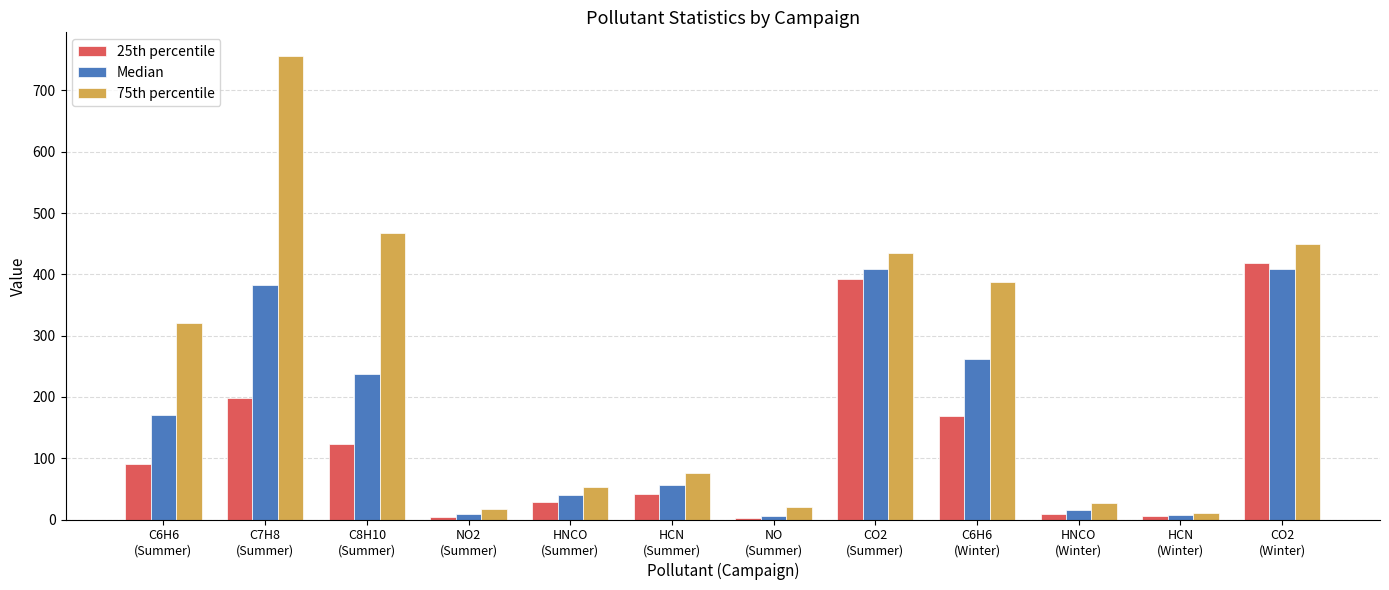

What is the total value across all series at HNCO
(Summer)?

121.5